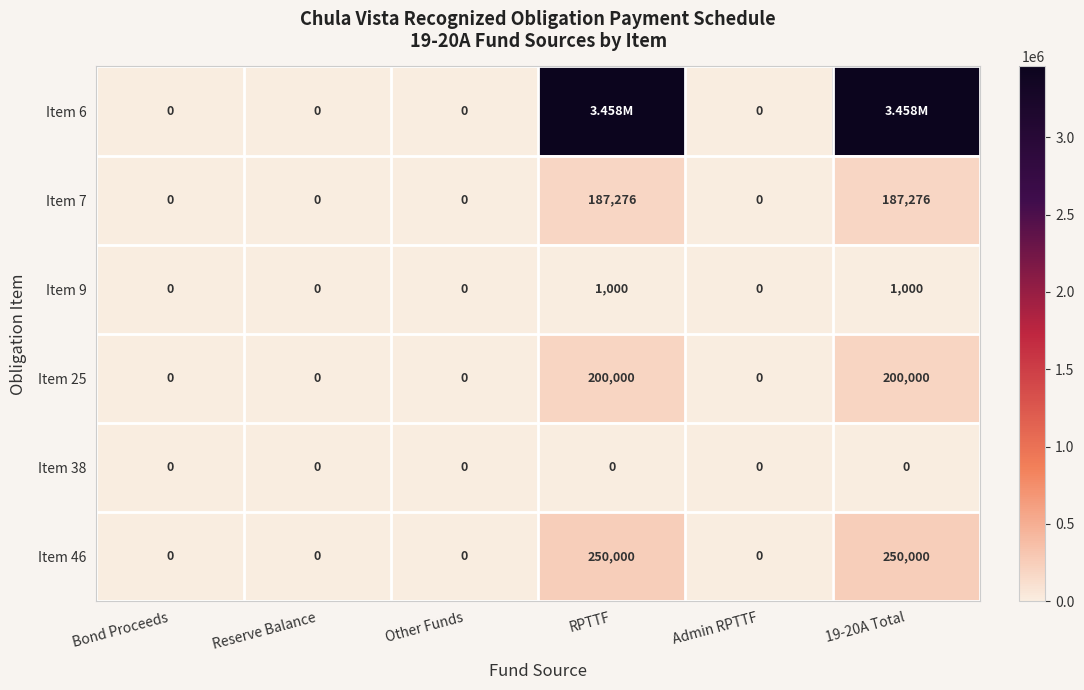

What is the sum of all Item 7 values?

374552